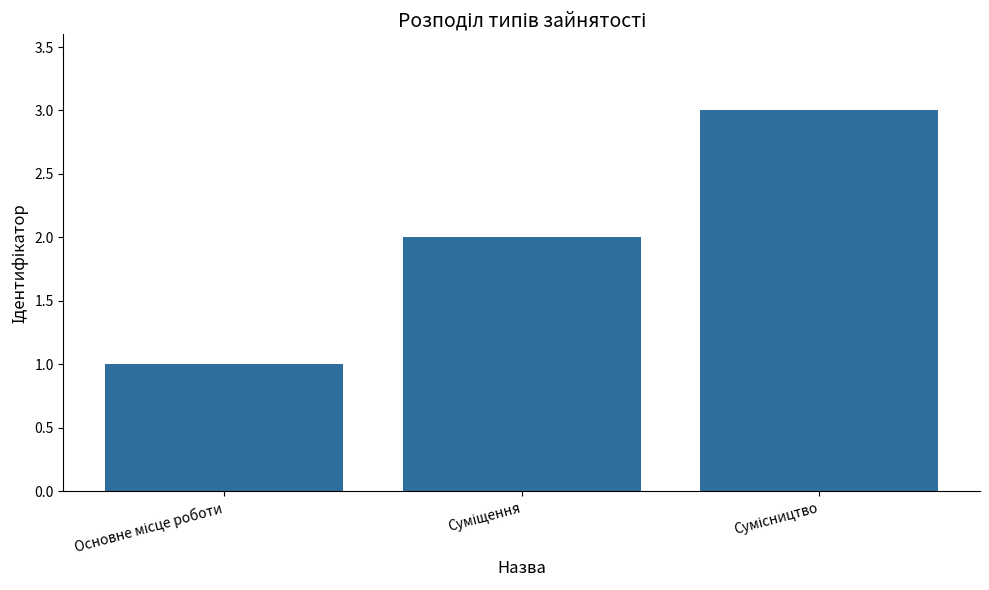

What is the difference between the second highest and minimum values?

1